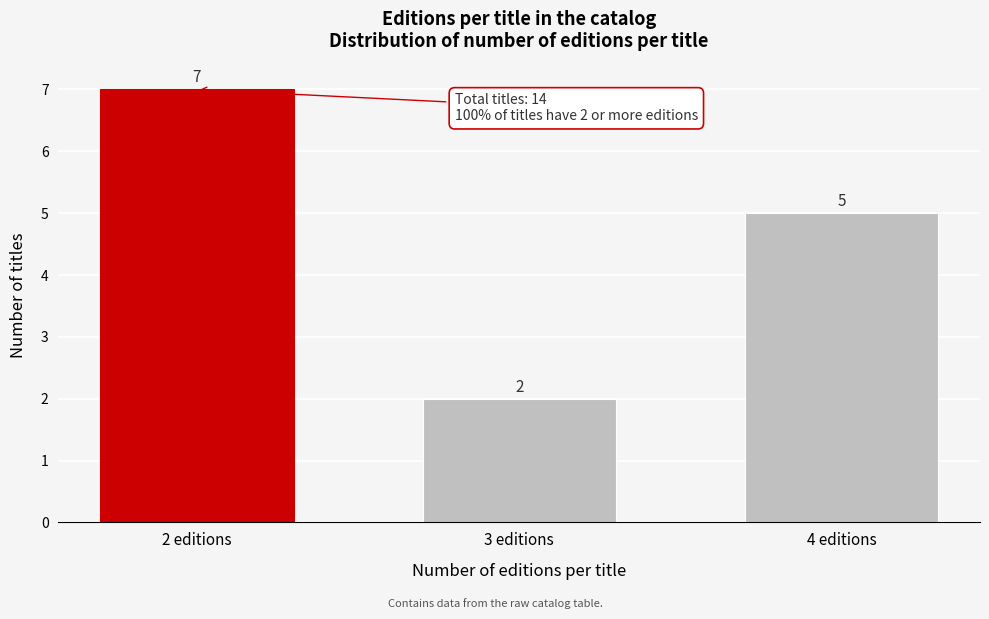

Reading right to left, extract all data points from this chart.

4 editions=5	3 editions=2	2 editions=7